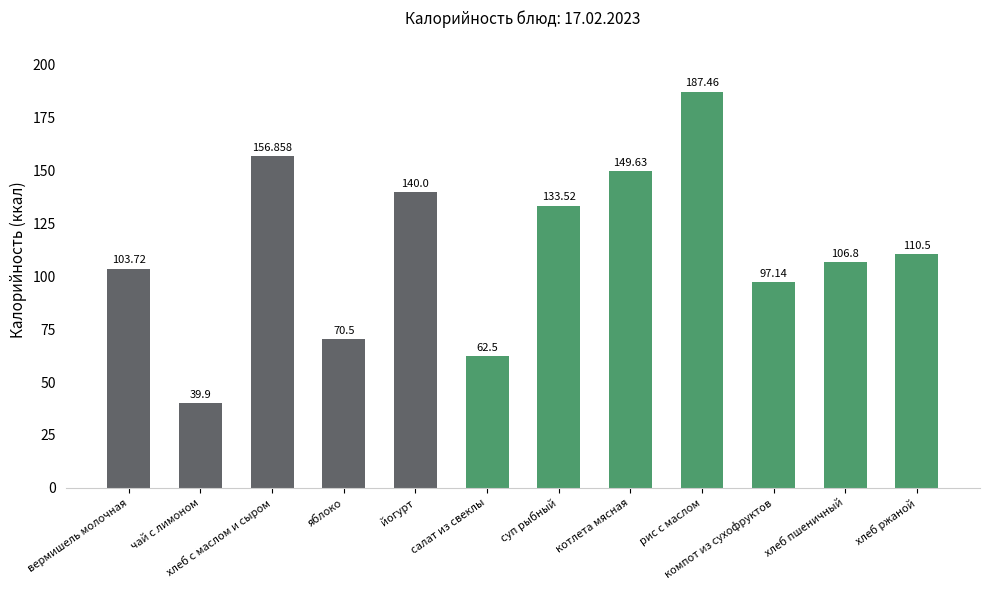

What is the label of the 11th bar from the right?

чай с лимоном